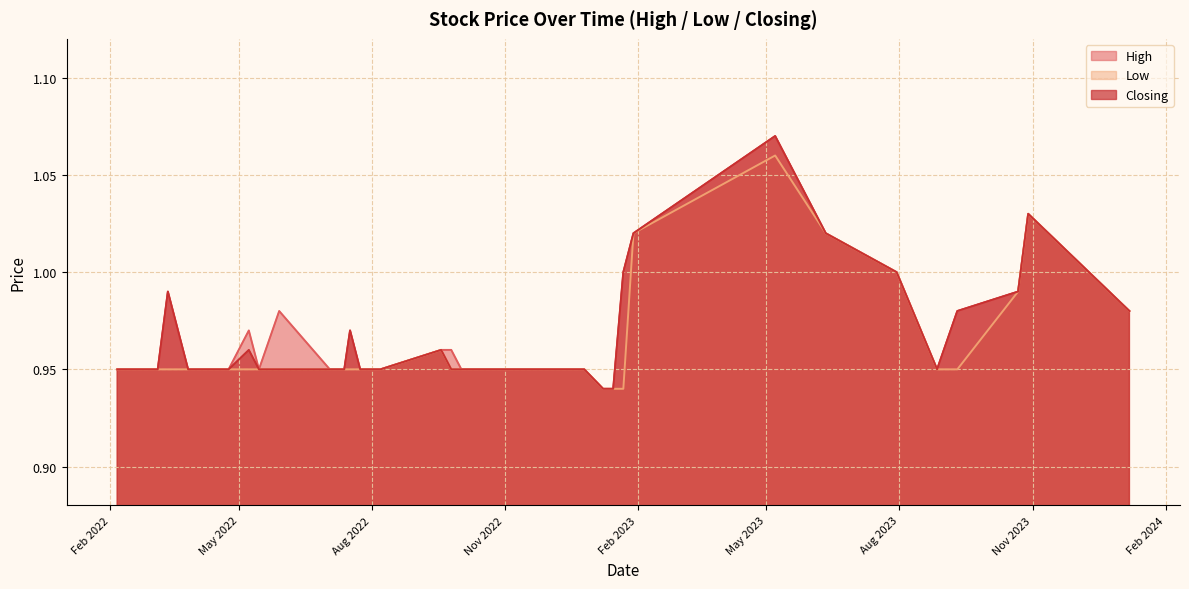

In Low, how many points are higher than both neighbors (excluding endpoints)?

3